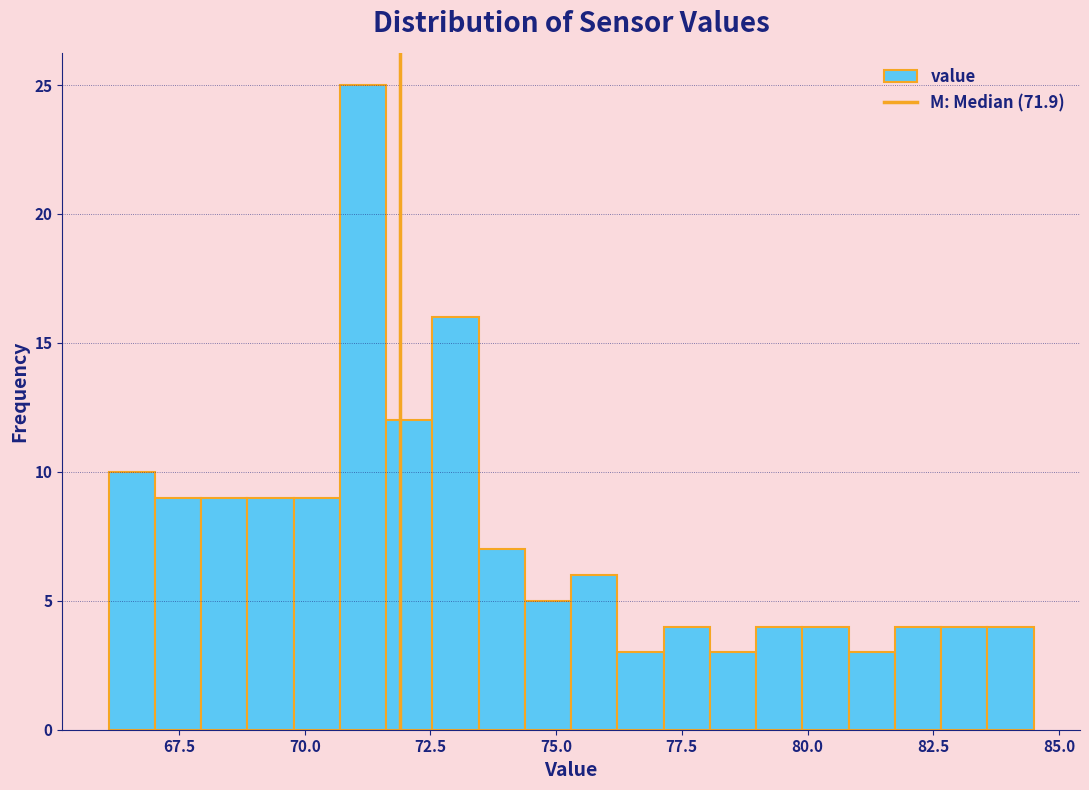

Around what value on the x-axis is the tallest bar? Give the approximate position of its centre, as read against the axis.

71.0